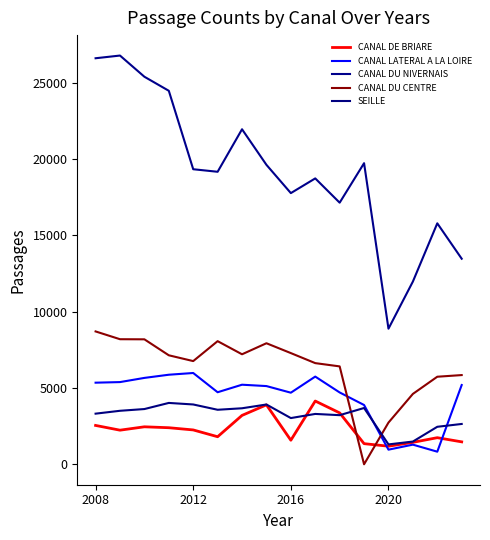

Does the chart display data point markers on the line(s)?

No